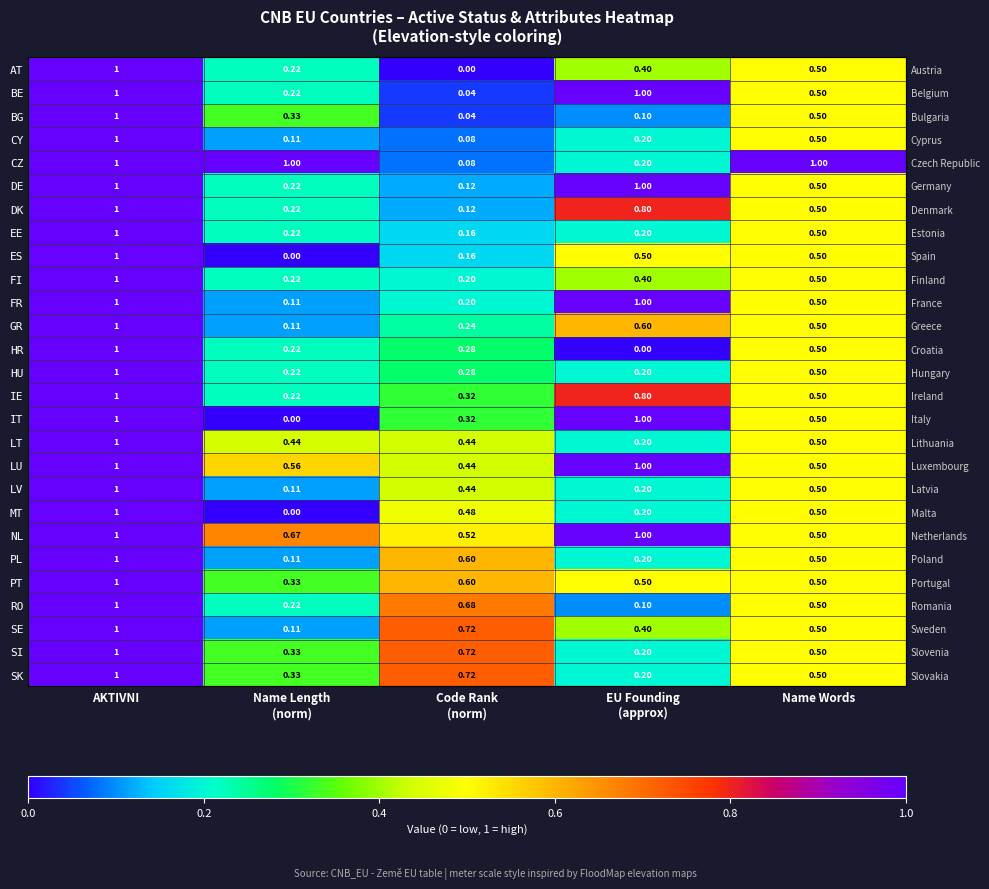

Between EU Founding
(approx) and Code Rank
(norm), which is larger?

EU Founding
(approx)